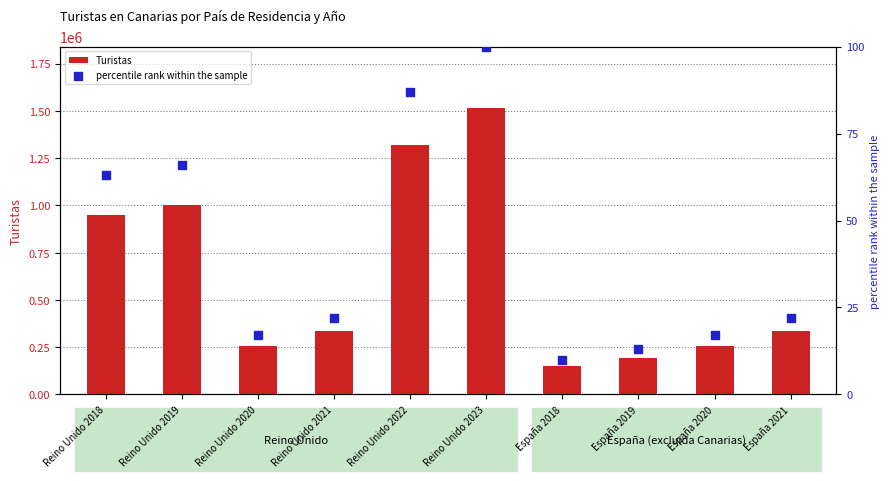

Is the value of percentile rank within the sample at Reino Unido 2020 greater than the value of Turistas at España 2021?

No